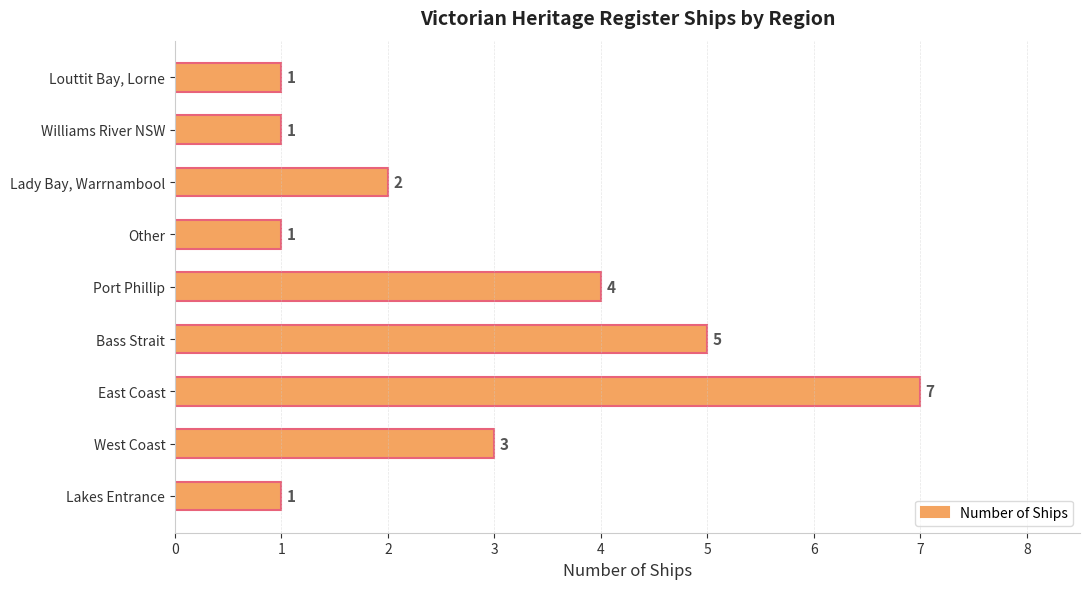

Is it true that the value at Port Phillip is 4?

True